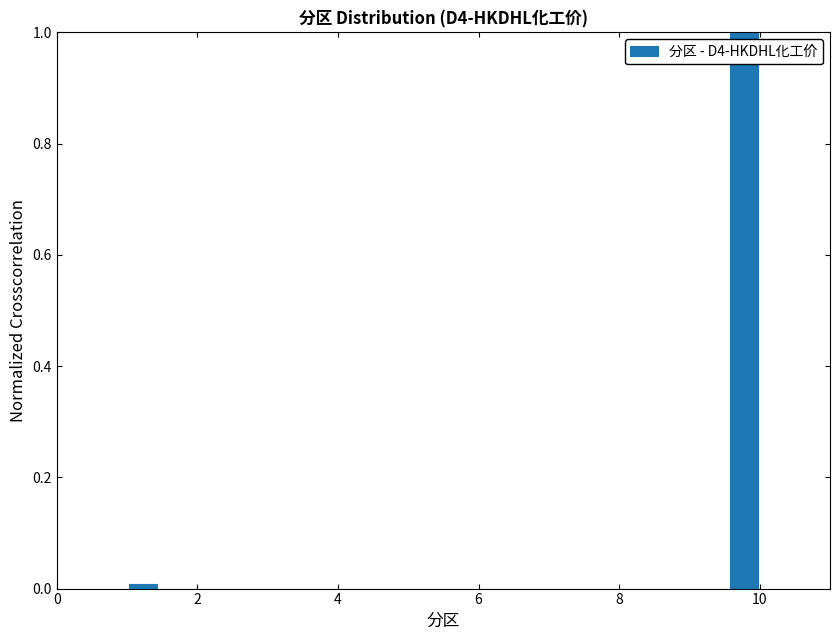

Read against the x-axis, roughly where is the centre of the tallest bar?

9.8